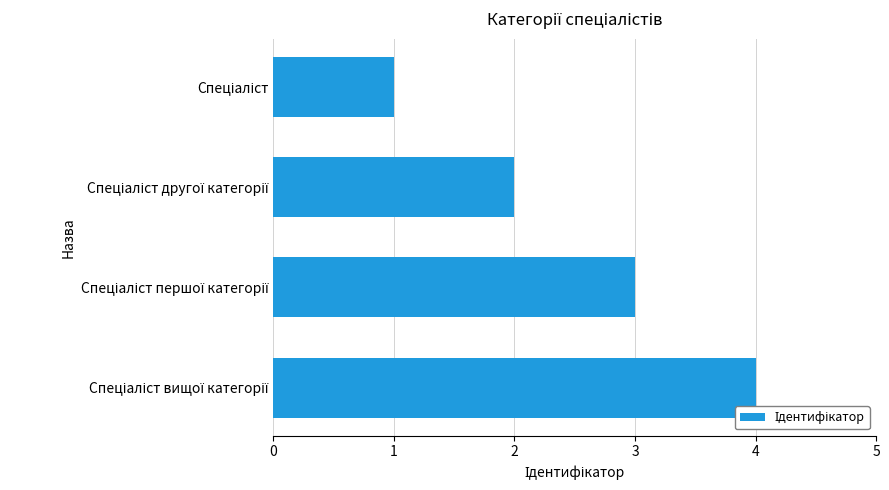

What is the maximum value shown in the chart?

4